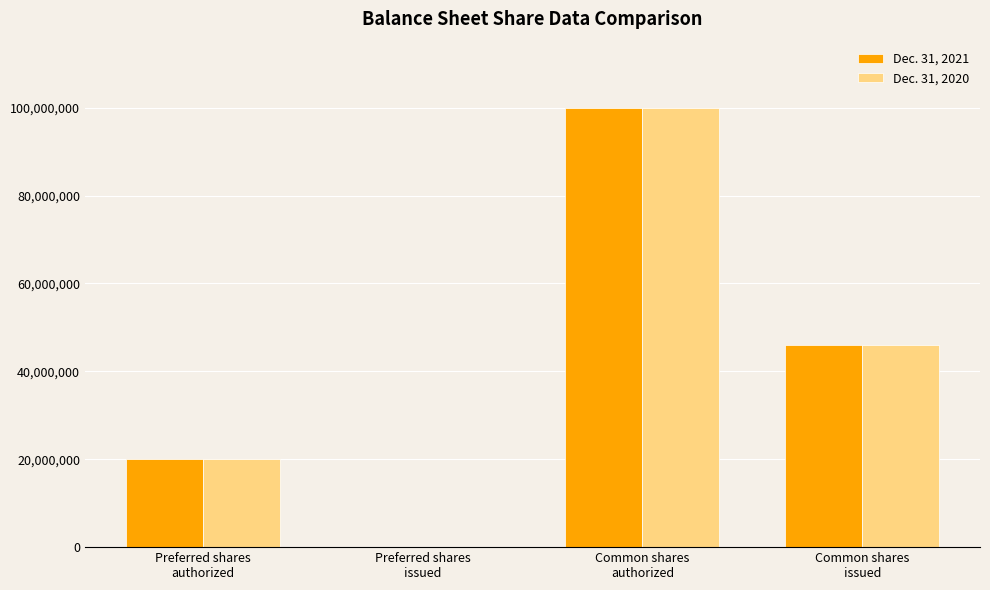

How many groups of bars are there?

4